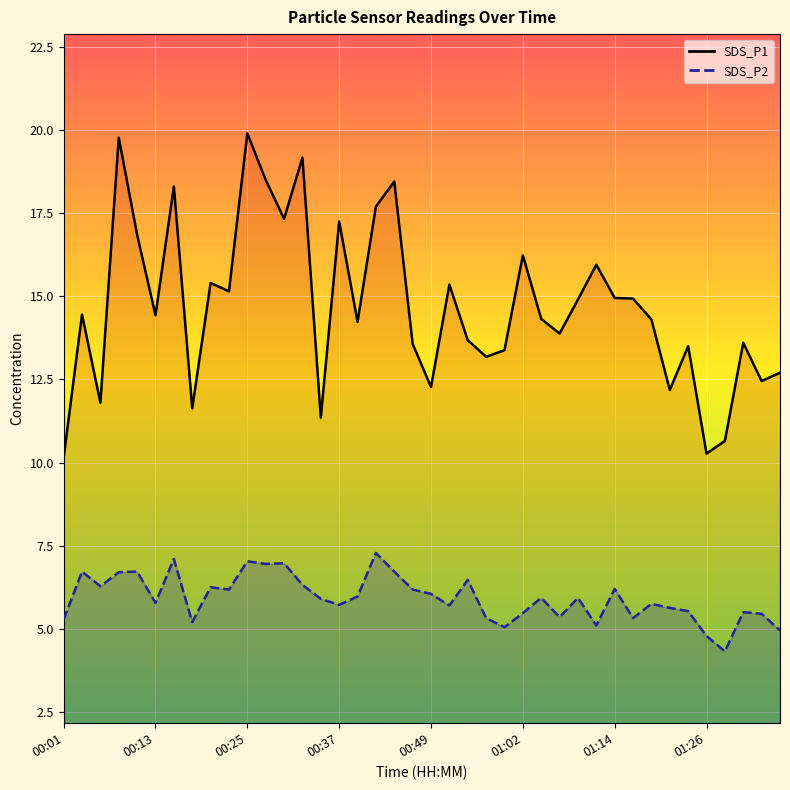

Reading right to left, what are all the values shown in this chart?

SDS_P1: 12.7	12.4	13.6	10.7	10.3	13.5	12.2	14.3	14.9	14.9	15.9	14.9	13.9	14.3	16.2	13.4	13.2	13.7	15.3	12.3	13.6	18.4	17.7	14.2	17.2	11.3	19.2	17.3	18.5	19.9	15.2	15.4	11.6	18.3	14.4	16.9	19.8	11.8	14.4	10.2
SDS_P2: 5.0	5.5	5.5	4.3	4.8	5.5	5.6	5.8	5.3	6.2	5.1	5.9	5.3	5.9	5.5	5.0	5.3	6.5	5.7	6.0	6.2	6.7	7.3	6.0	5.7	5.9	6.3	7.0	7.0	7.0	6.2	6.2	5.2	7.1	5.8	6.7	6.7	6.3	6.7	5.3